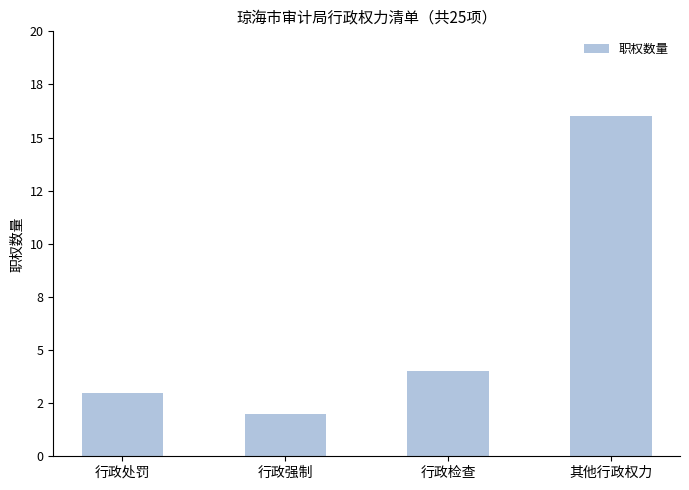

What is the label of the 2nd bar from the left?

行政强制